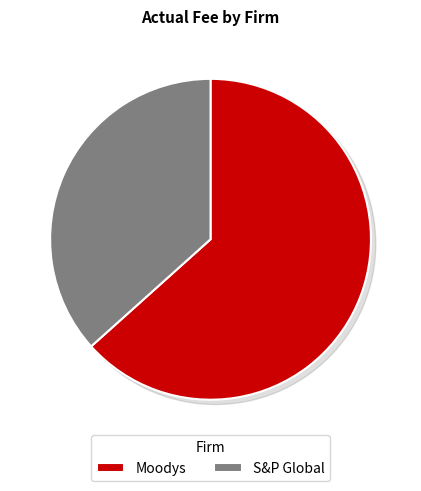

Which category has the biggest portion of the pie?

Moodys